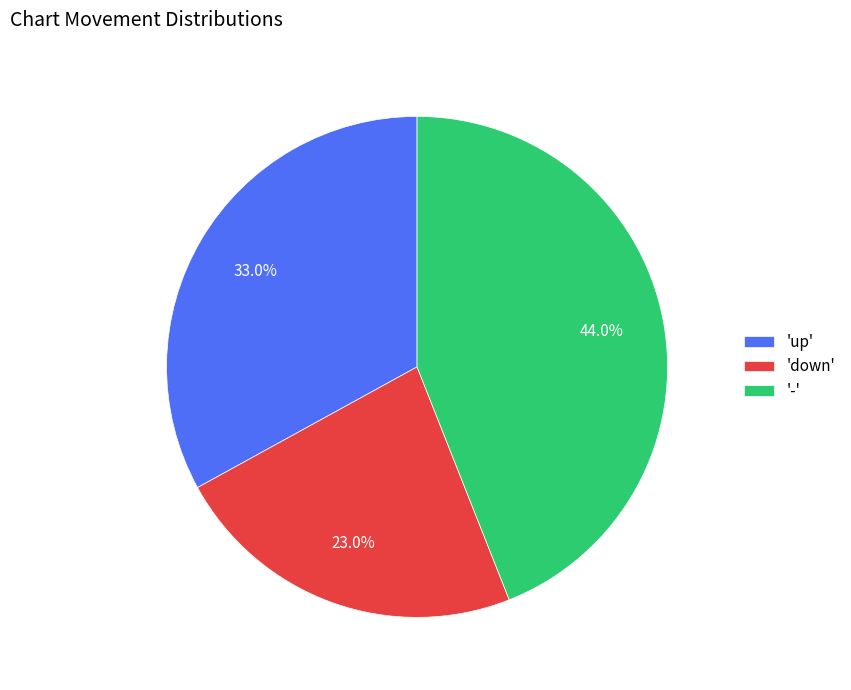

What percentage do '-' and 'up' together represent?

77.0%